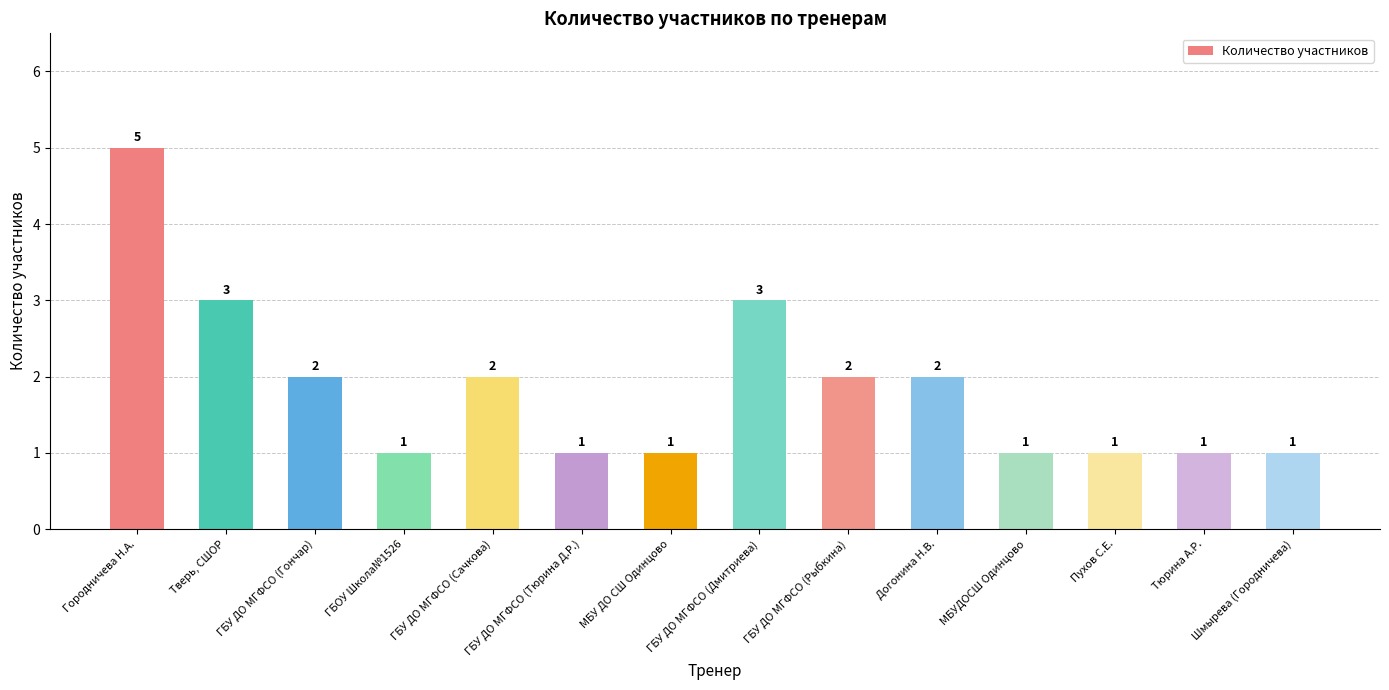

How many data points are less than 2?

7